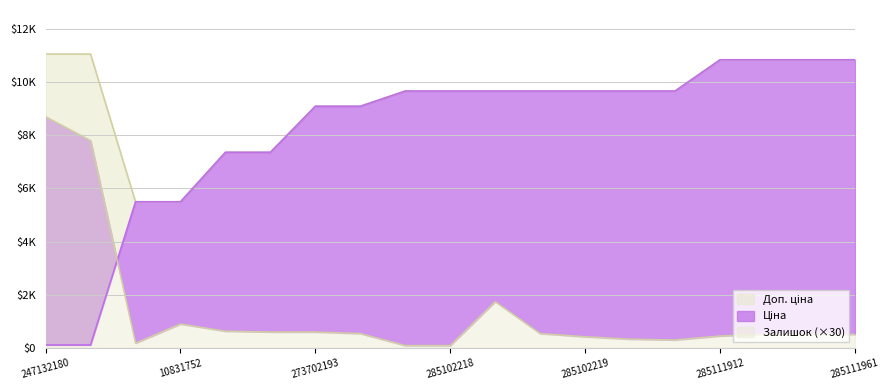

What is the sum of the Доп. ціна values at 285102221 and 10832185?

15162.0